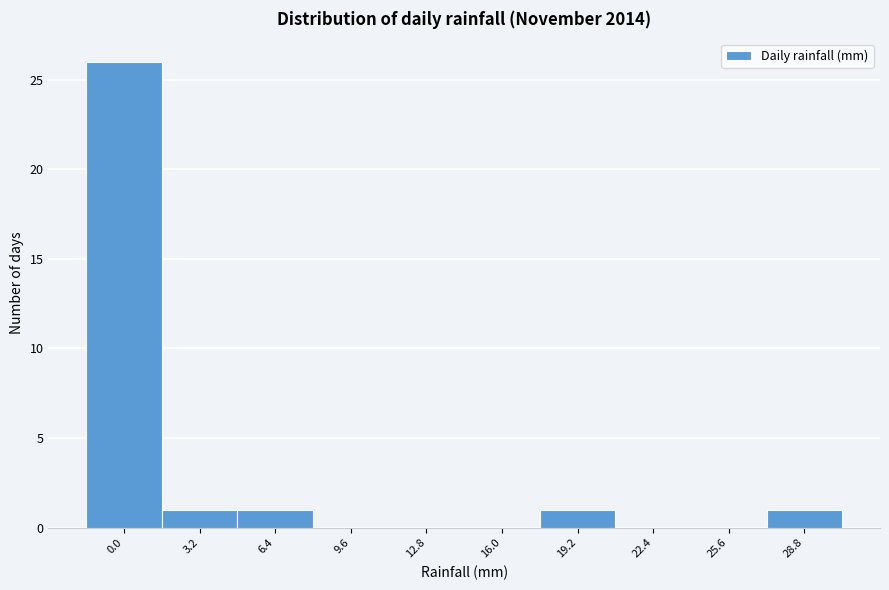

Reading left to right, transcribe all the data shown in this chart.

0.0=26	3.2=1	6.4=1	9.6=0	12.8=0	16.0=0	19.2=1	22.4=0	25.6=0	28.8=1